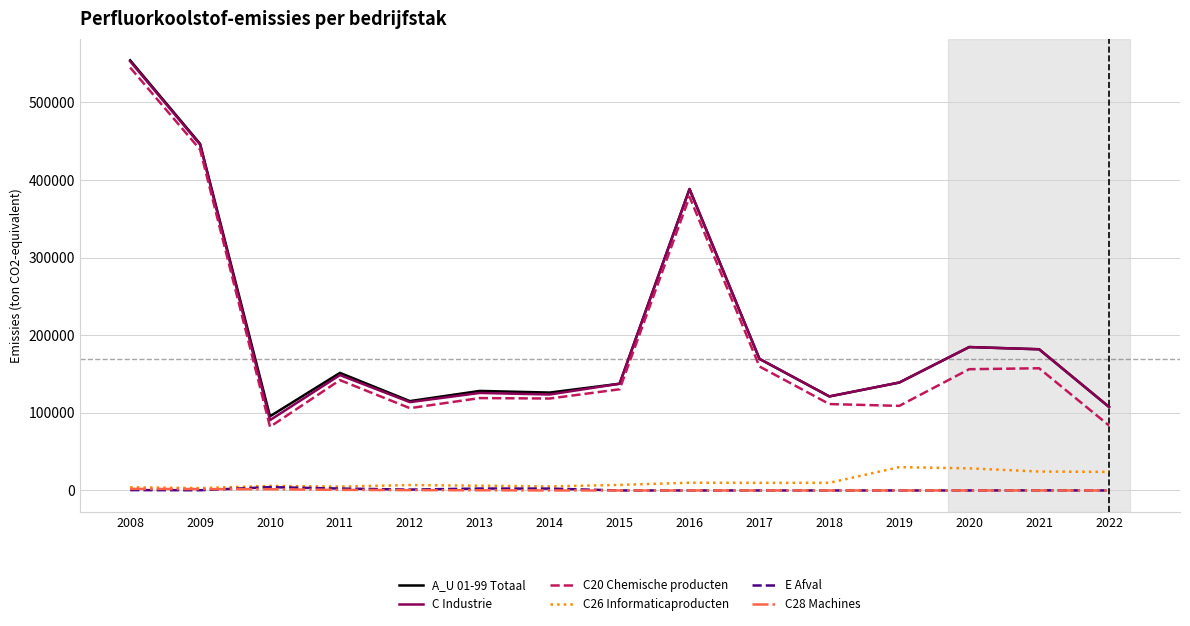

Is the value of C Industrie at 2022 greater than the value of E Afval at 2021?

Yes